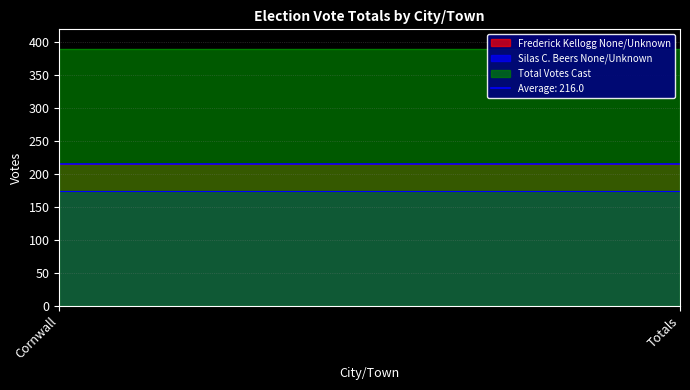

What is the value of the Total Votes Cast point at the 1st from the left?

390